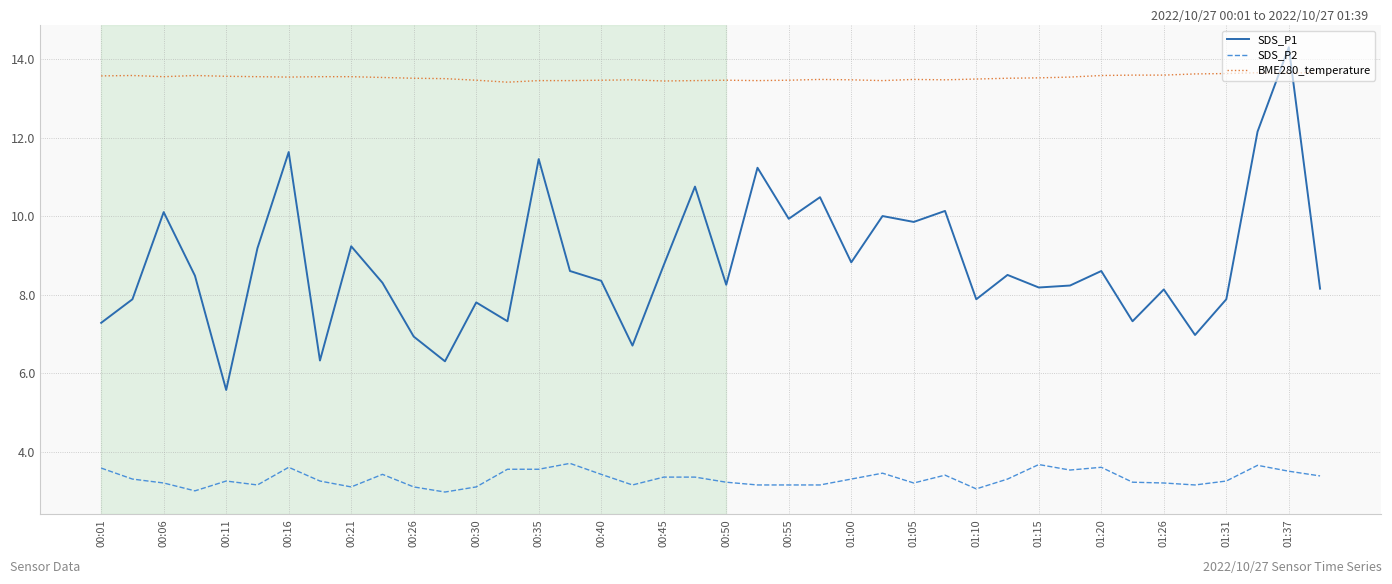

Which series has the largest total across all categories?

BME280_temperature